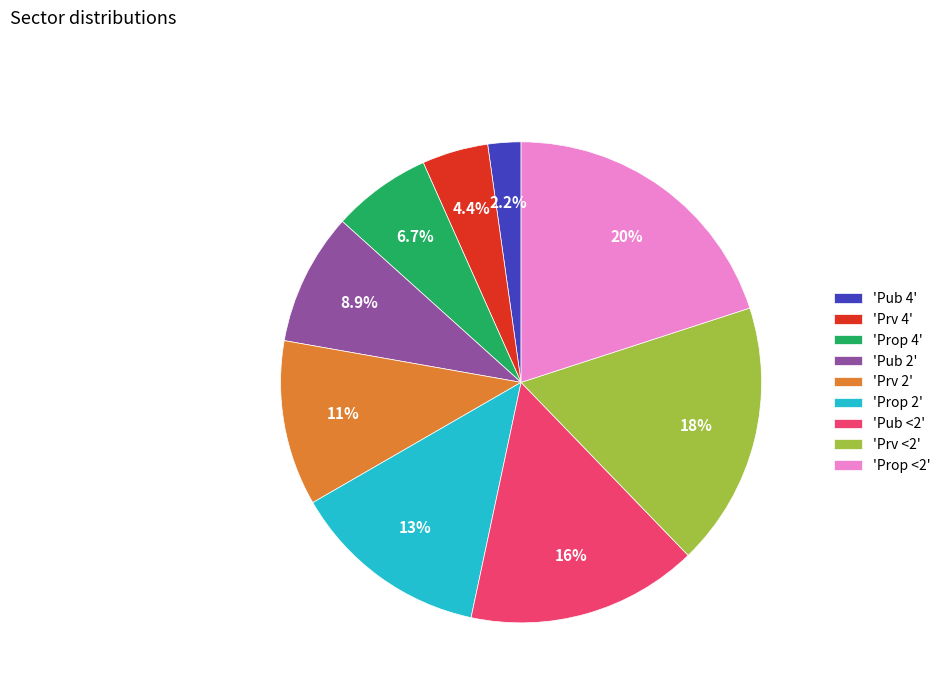

Does any single category account for the majority?

No